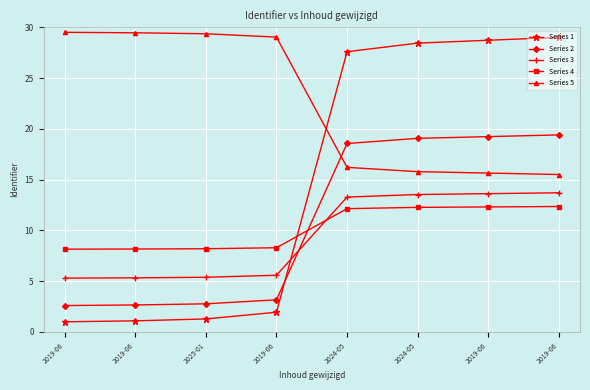

Reading left to right, list all the values displayed in this chart.

Series 1: 1.0	1.1	1.3	1.9	27.6	28.4	28.7	29.0
Series 2: 2.6	2.7	2.8	3.2	18.6	19.1	19.2	19.4
Series 3: 5.3	5.3	5.4	5.6	13.3	13.5	13.6	13.7
Series 4: 8.2	8.2	8.2	8.3	12.1	12.3	12.3	12.3
Series 5: 29.5	29.5	29.4	29.0	16.2	15.8	15.6	15.5